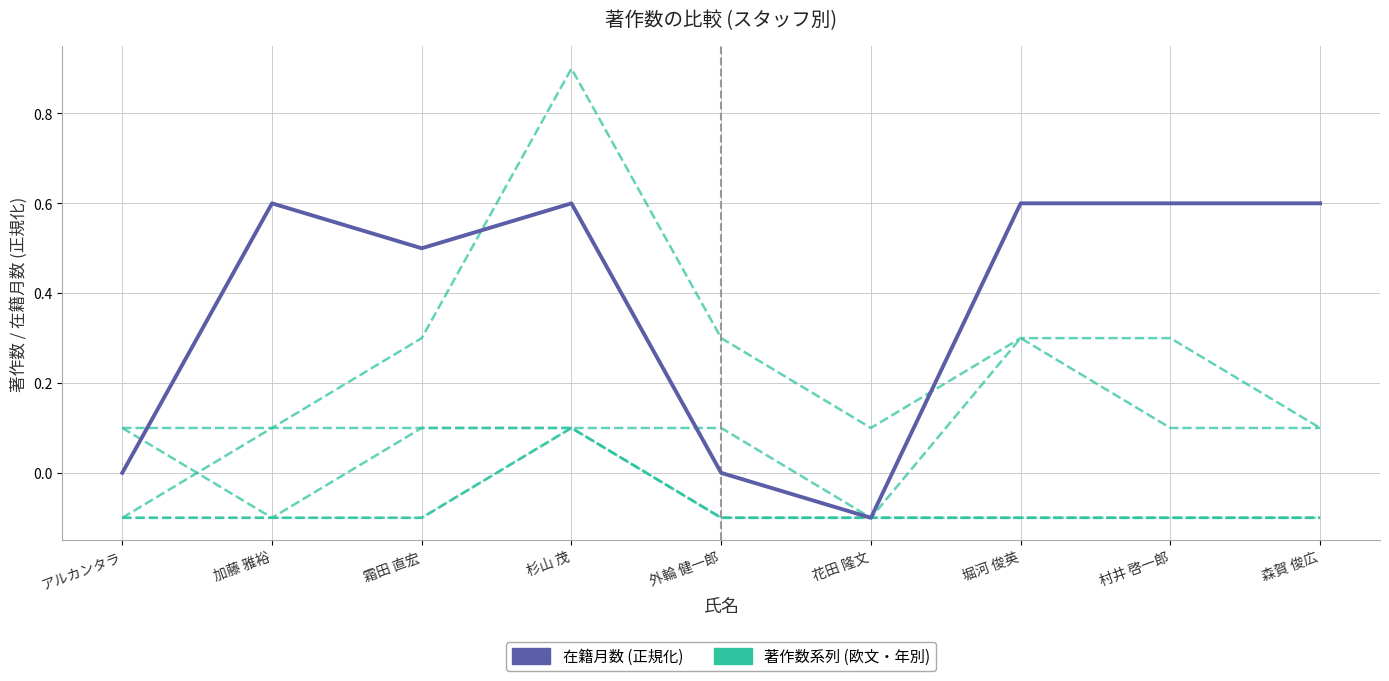

The 在籍月数 (正規化) series shows 0.3 at 堀河 俊英. True or false?

False